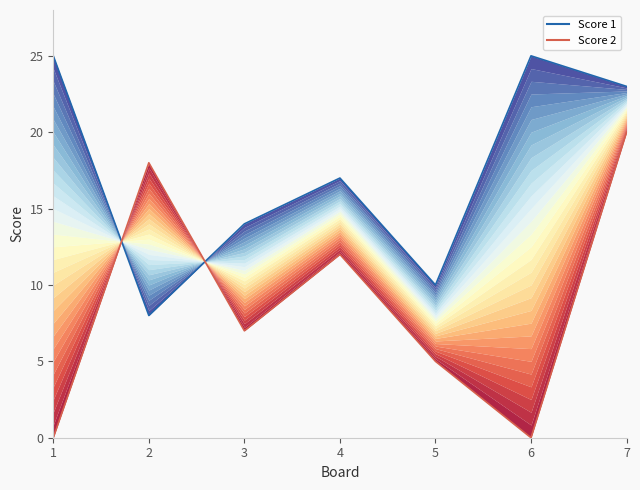

Is the value of Score 1 at 4 greater than the value of Score 2 at 3?

Yes